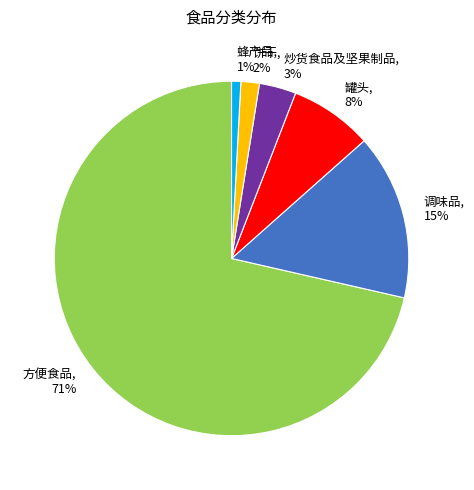

To the nearest percent, what percentage of the pie is 蜂产品?

1%